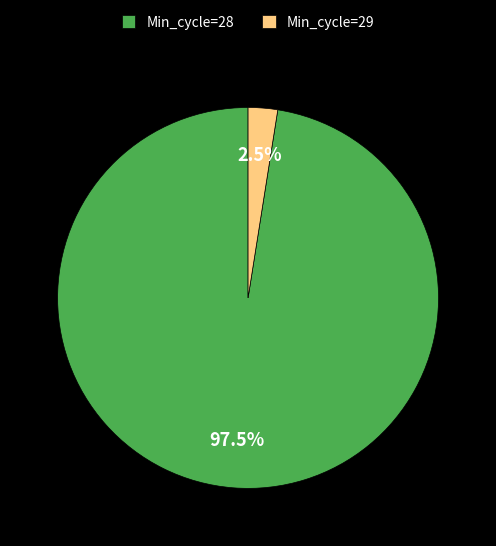

Count the number of slices in the pie.

2